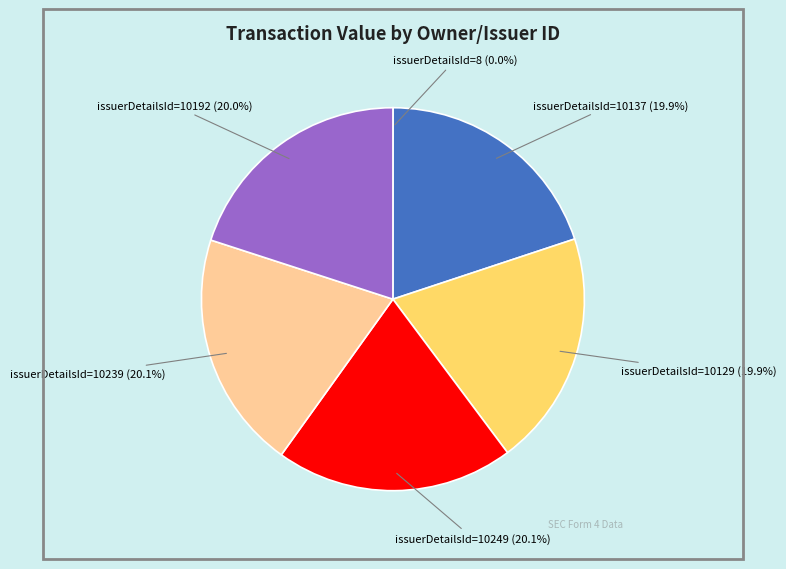

Is there any slice that represents more than half of the pie?

No